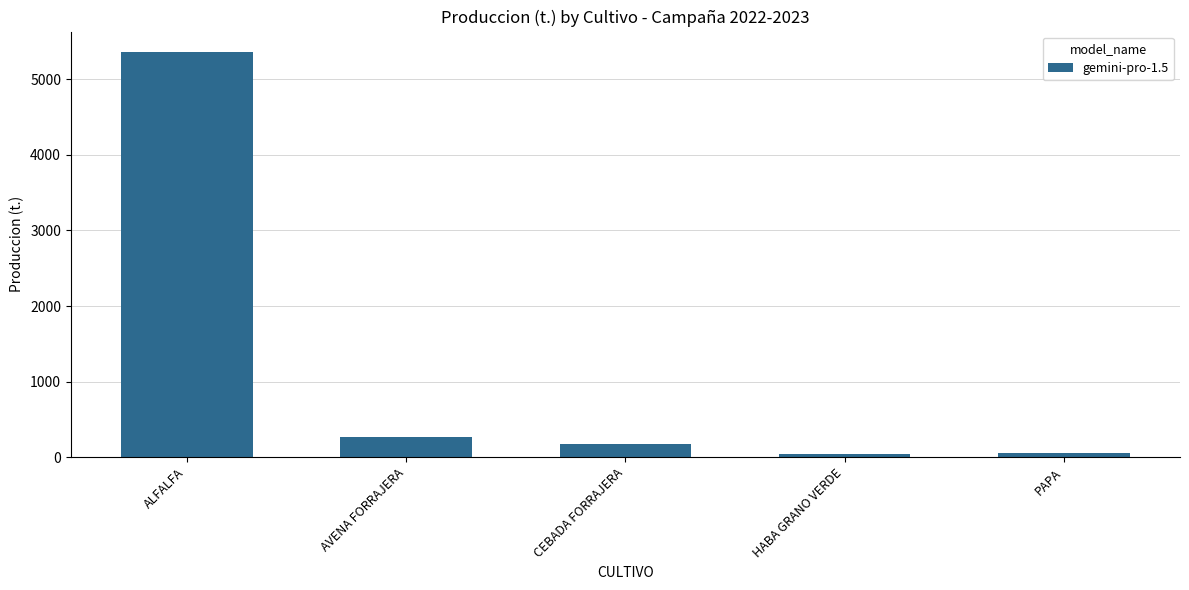

What is the difference between the values at AVENA FORRAJERA and ALFALFA?

5095.6